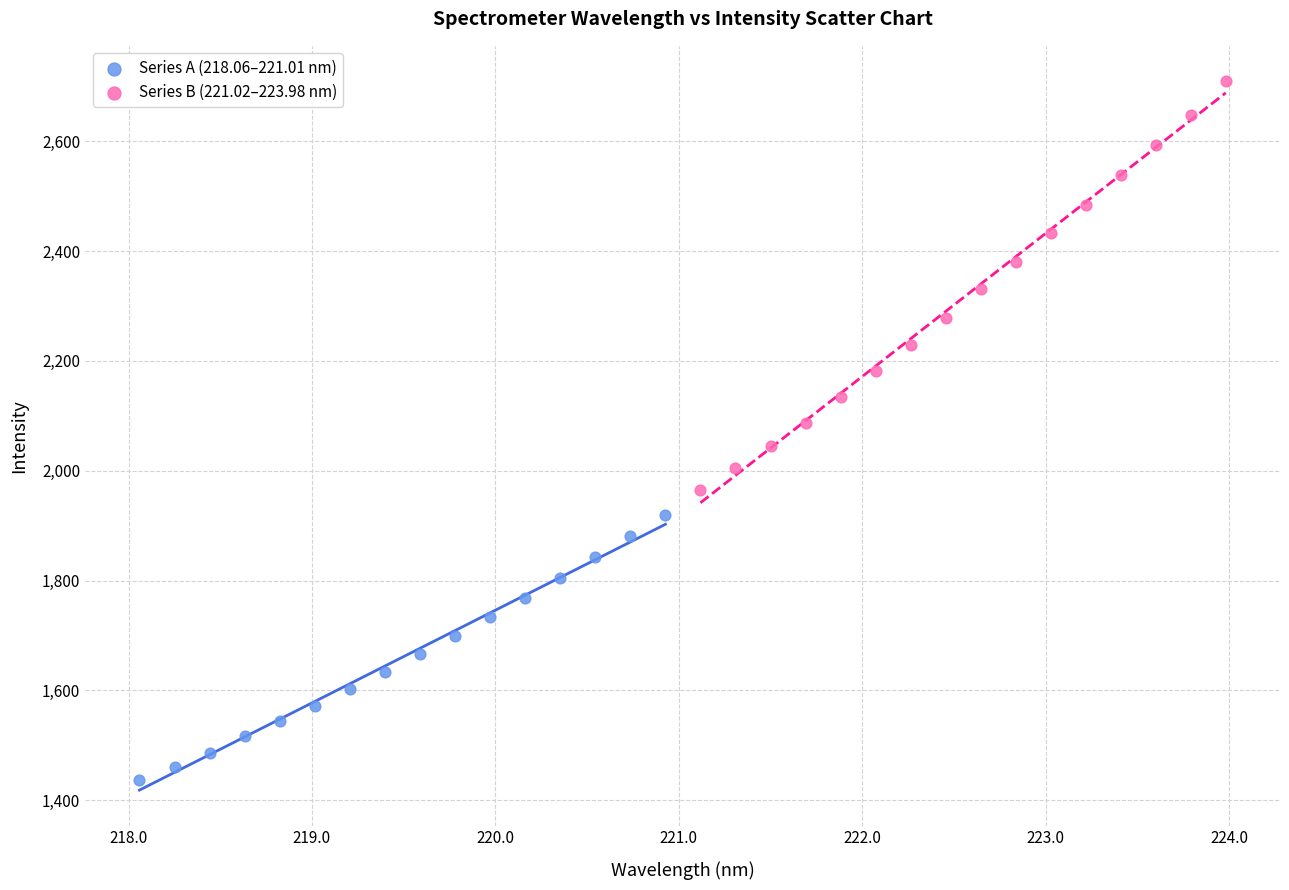

What are all the series names shown in the legend?

Series A (218.06–221.01 nm), Series B (221.02–223.98 nm)